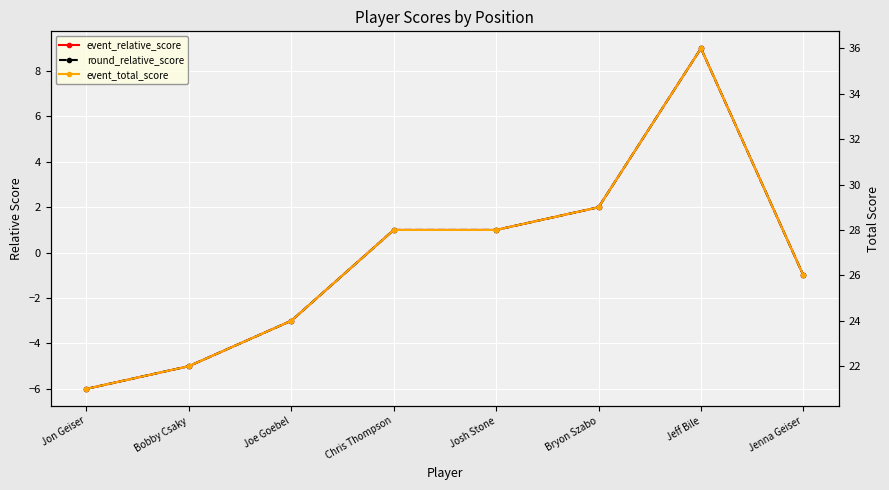

At which category does the chart reach its peak across all series?

Jeff Bile